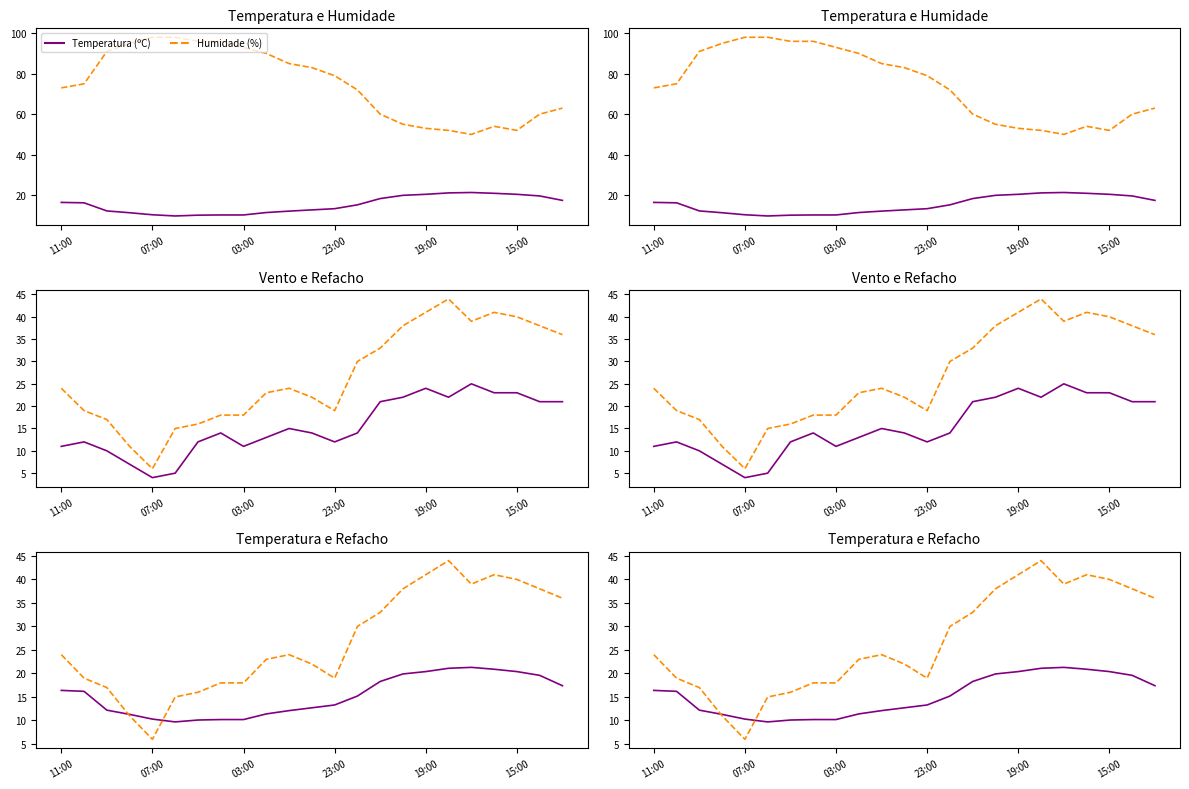

Which series has the widest spread of values?

Humidade (%)